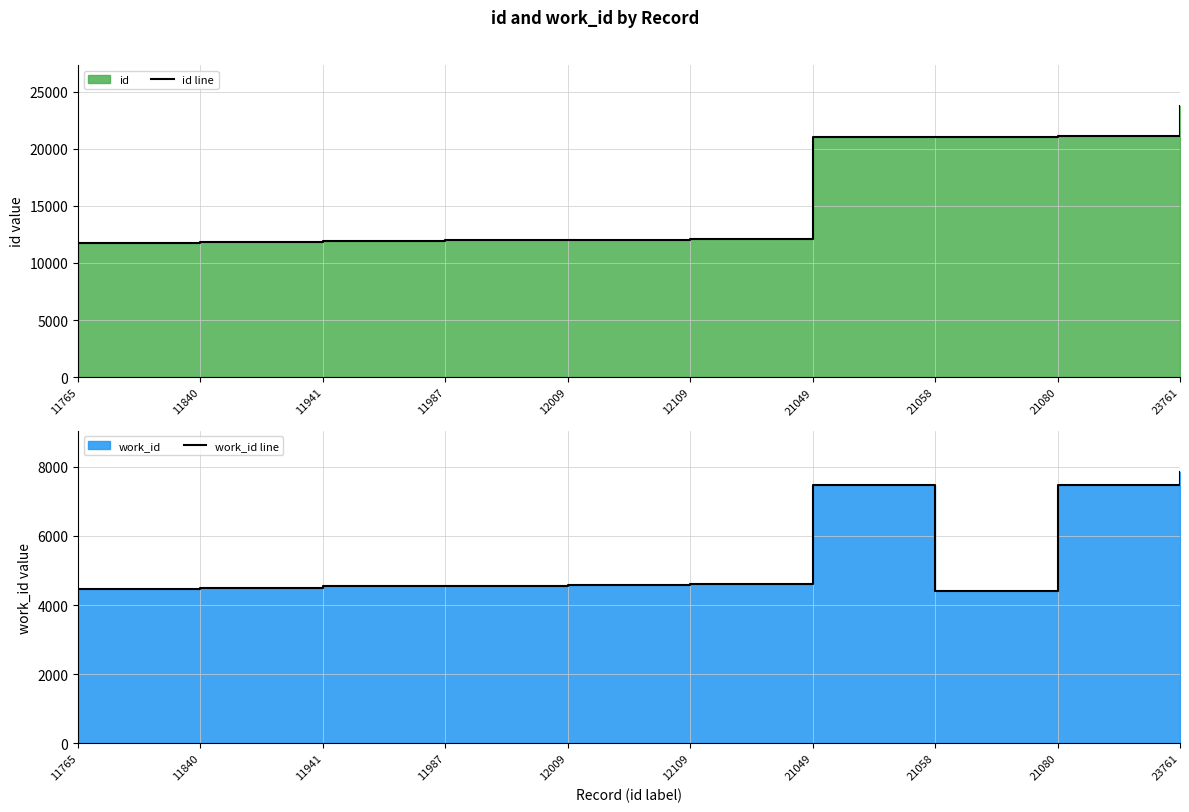

At which category does the chart reach its peak across all series?

23761